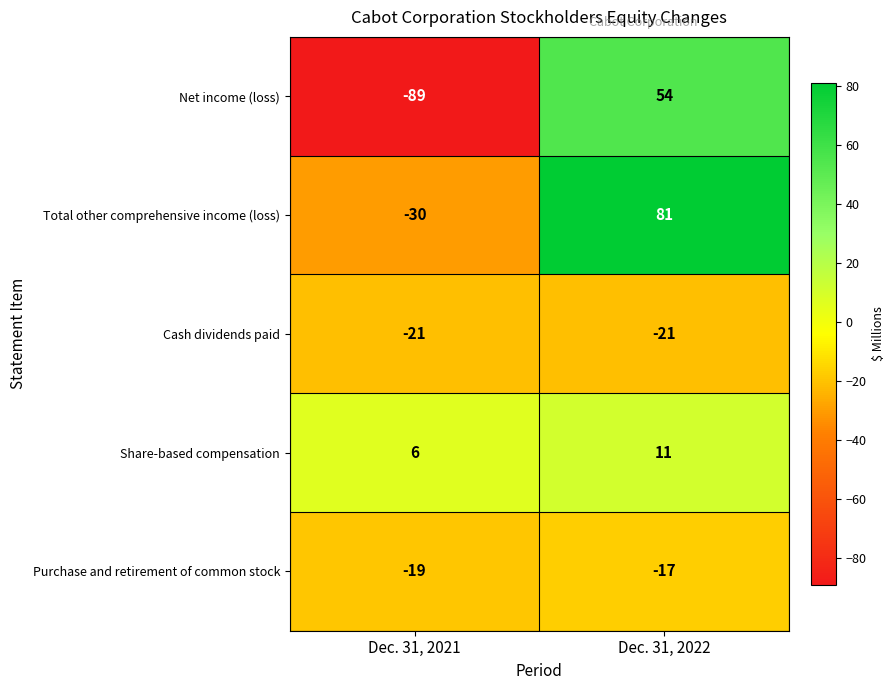

Which series has the largest total across all categories?

Total other comprehensive income (loss)